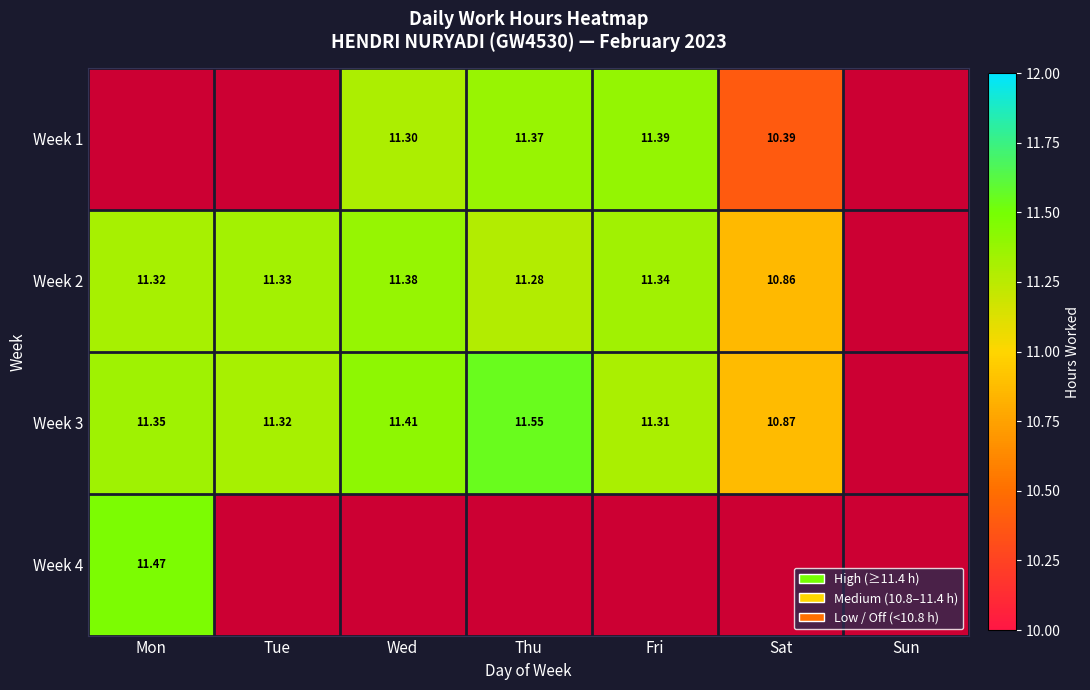

The Week 2 series shows 10.9 at Sat. True or false?

True